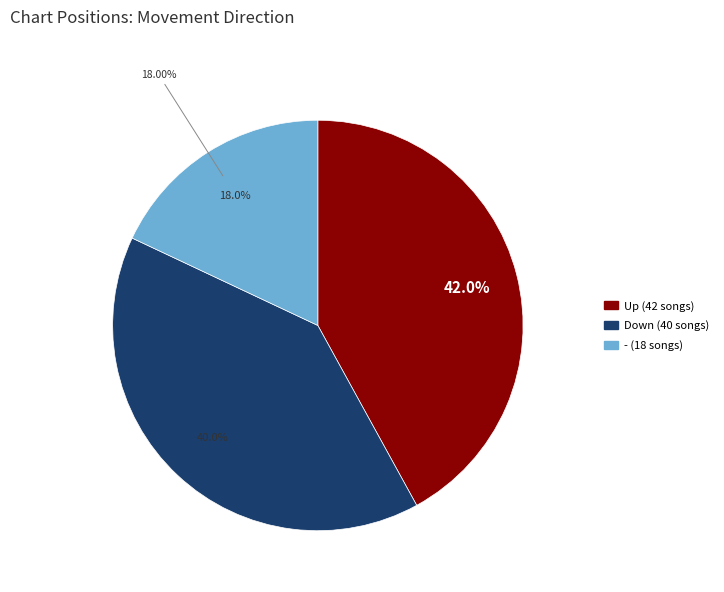

Count the number of slices in the pie.

3